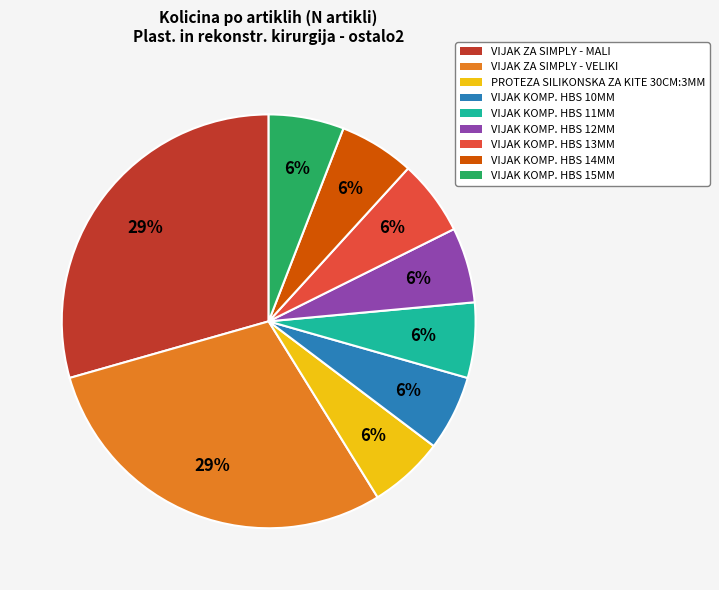

Is there a majority slice in this chart?

No